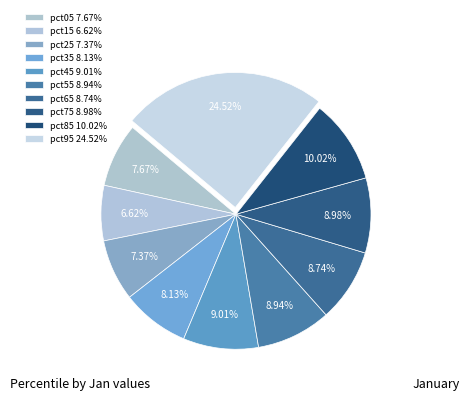

Is there any slice that represents more than half of the pie?

No